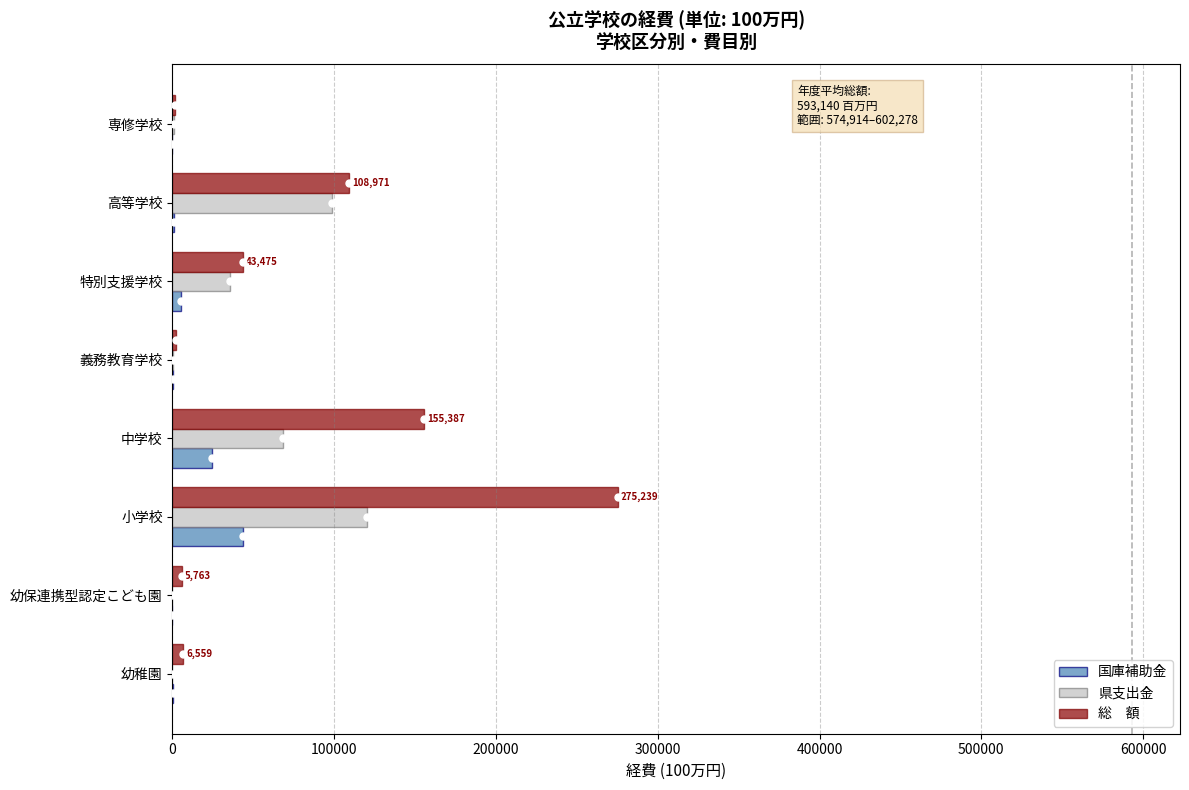

At which category is the sum across all series the highest?

小学校